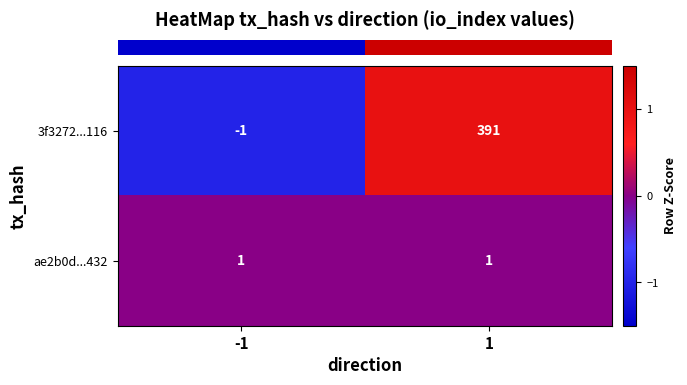

What value does the 3f3272...116 series have at 1?

391